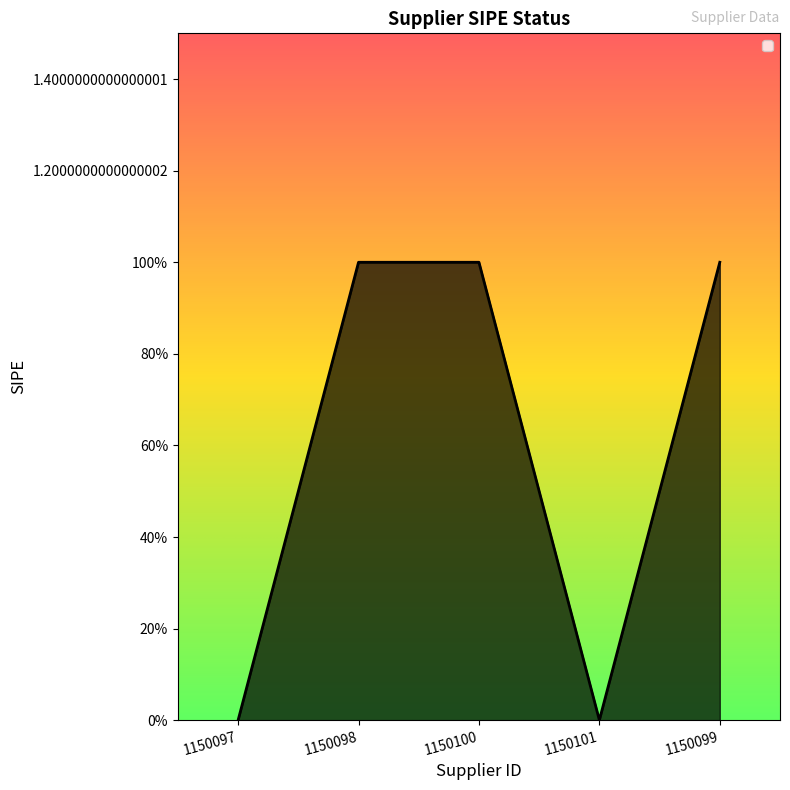

At which category does the data reach its first local valley?

1150101